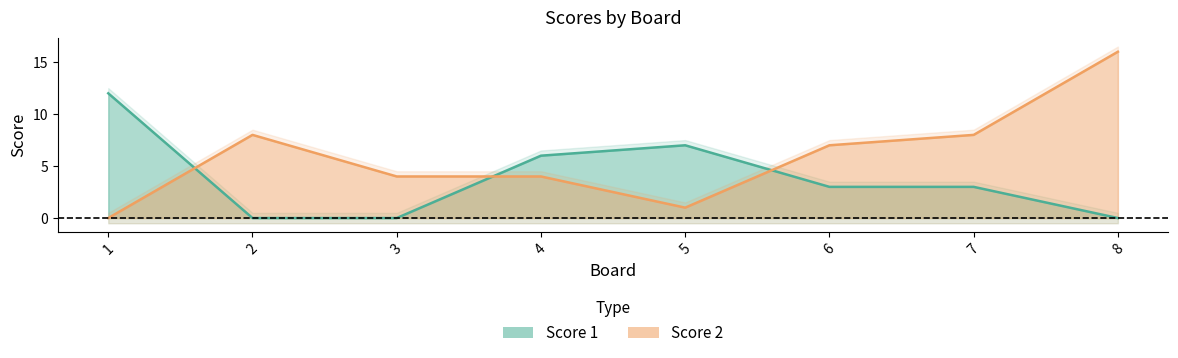

At which label does Score 2 first exceed 7?

2